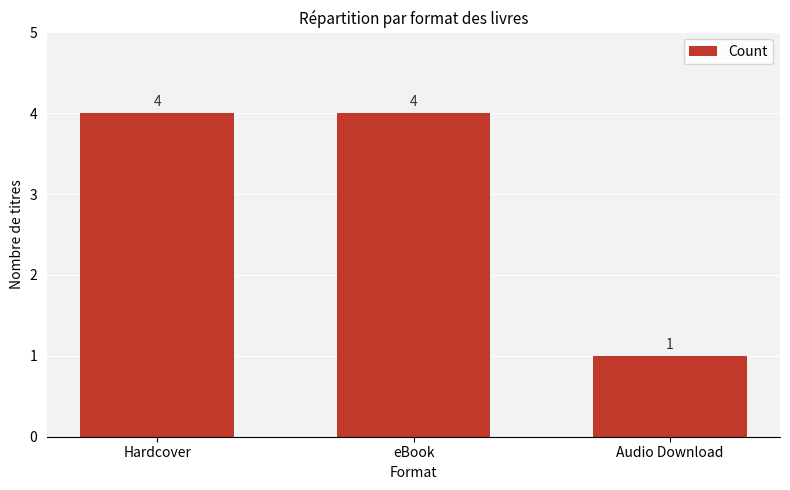

How many data points are less than 4?

1